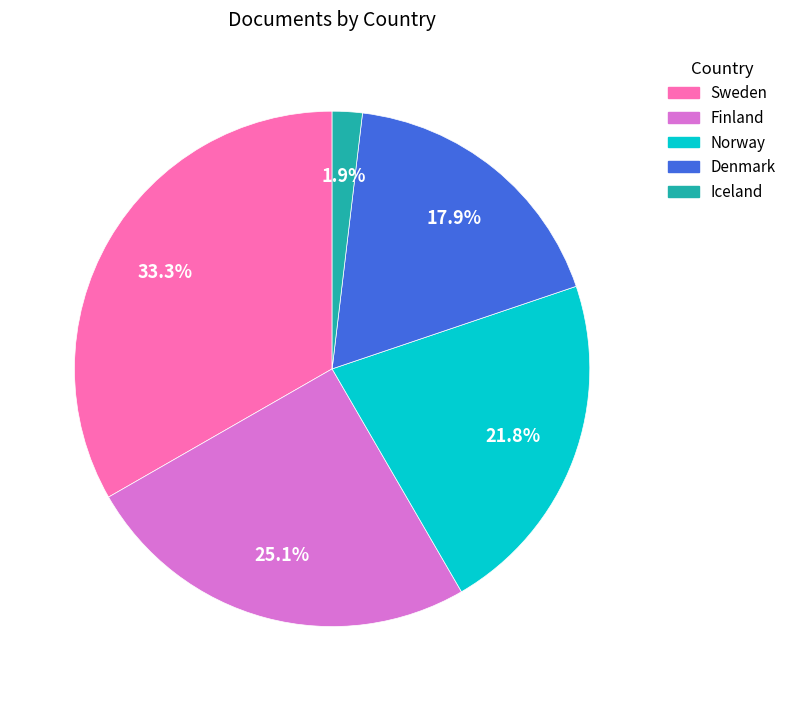

What is the largest slice in the pie chart?

Sweden